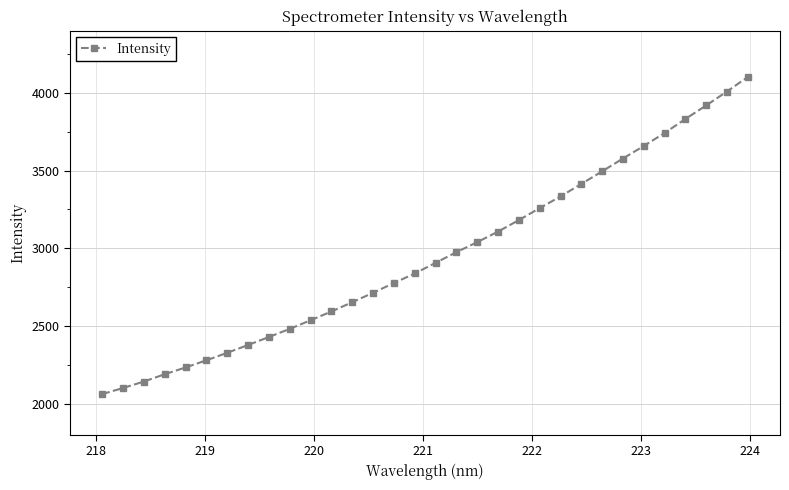

Reading left to right, what are all the values shown in this chart?

2061.5	2100.4	2142.1	2189.1	2232.9	2278.9	2327.2	2377.5	2428.8	2481.3	2536.6	2593.0	2652.8	2713.6	2776.2	2837.5	2906.1	2974.8	3039.3	3107.2	3181.3	3258.1	3333.6	3413.7	3495.0	3577.4	3658.1	3741.4	3831.8	3918.8	4008.7	4102.2